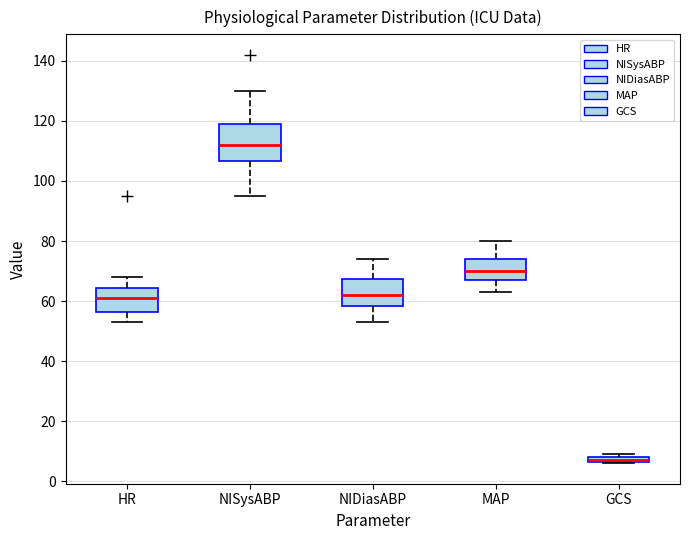

Which box is the tallest, from its lower edge to its upper edge?

NISysABP